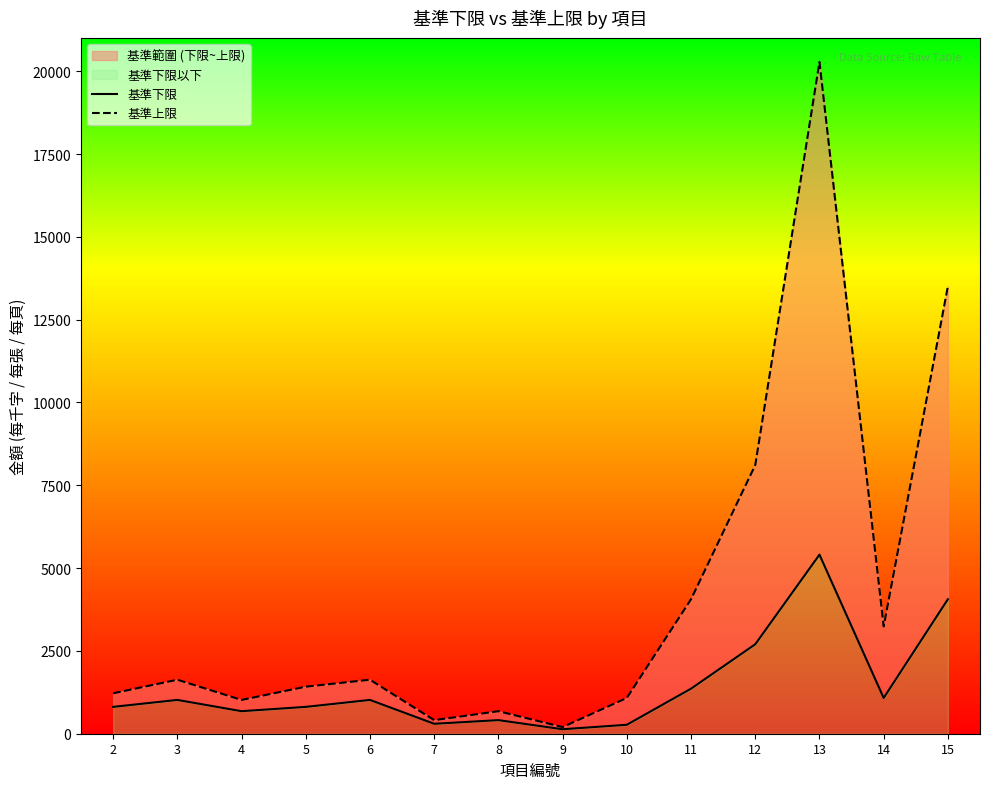

How many lines are shown in the chart?

2